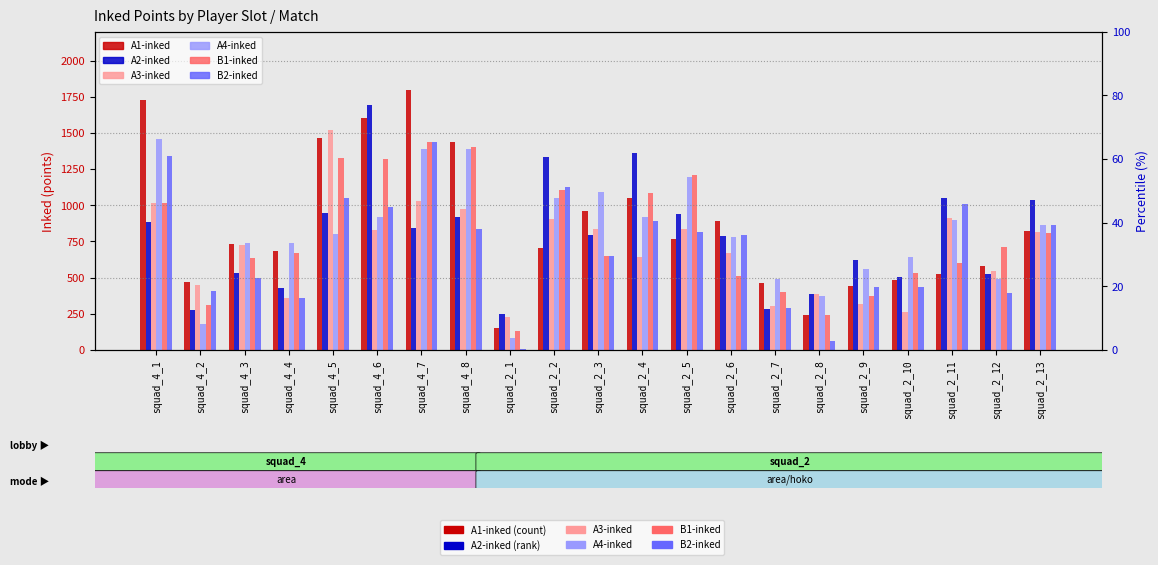

Between squad_4_5 and squad_4_2, which is larger?

squad_4_5